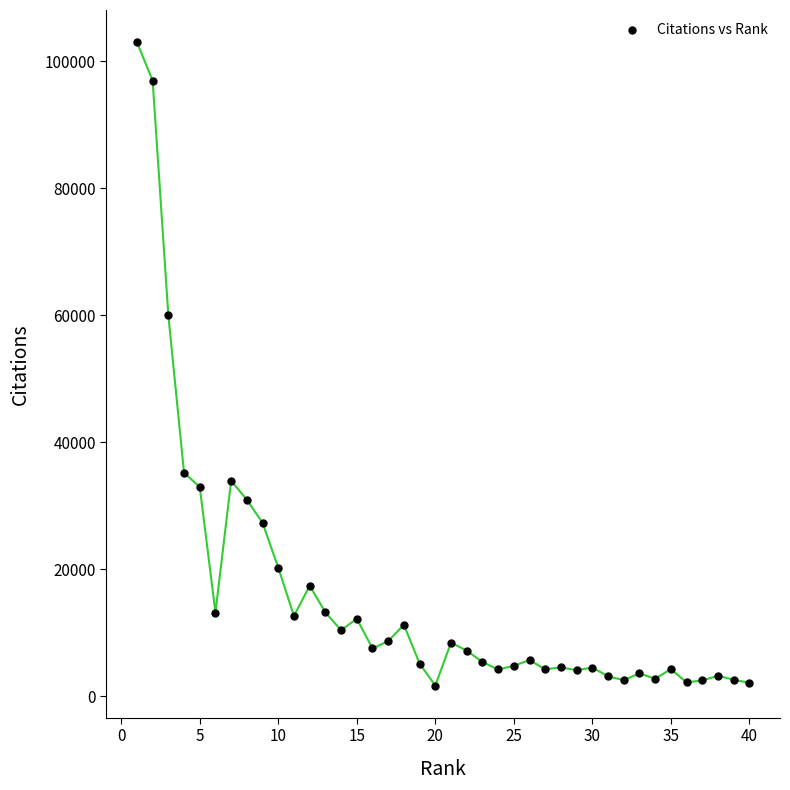

What is the range of Y values (max minus min)?

101318